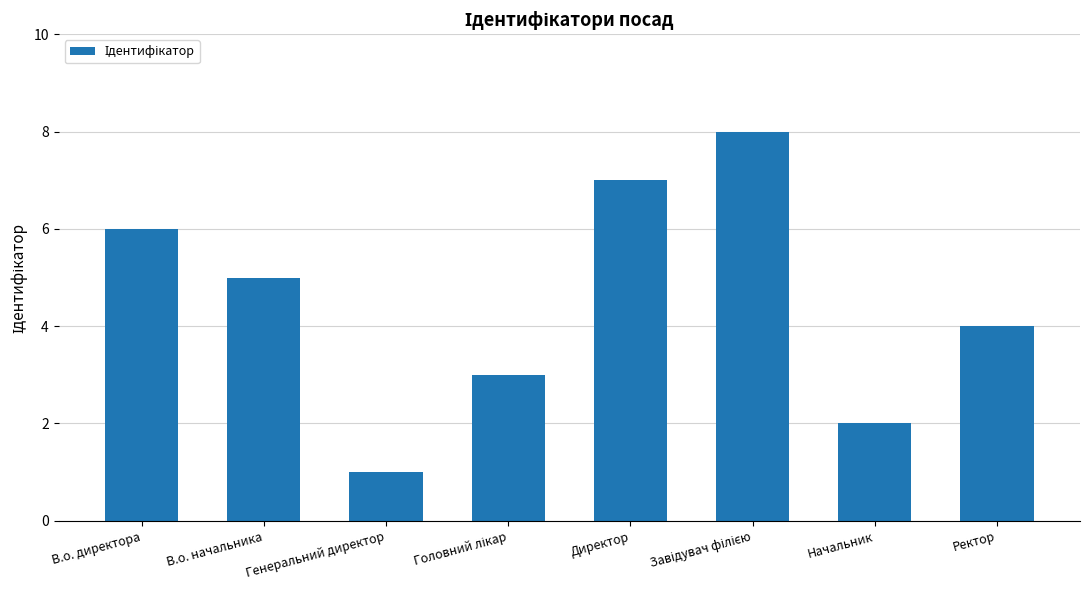

How many values are below 5?

4